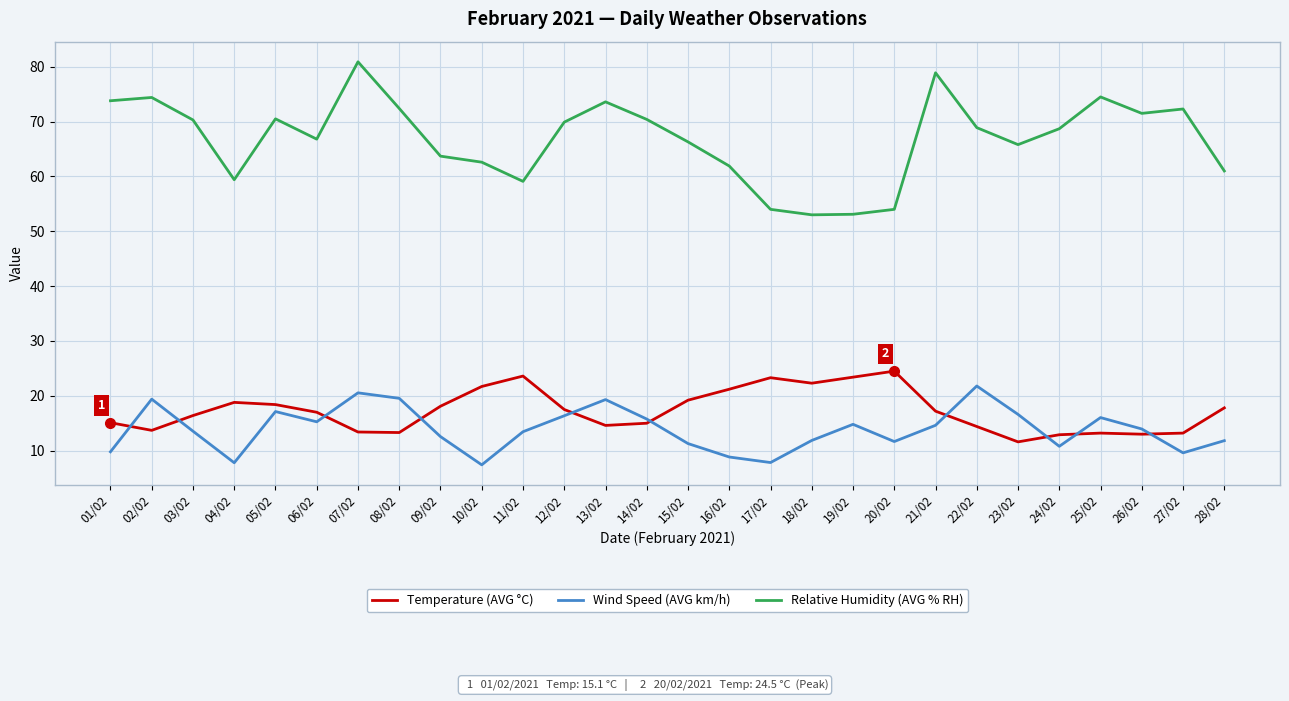

The value of Relative Humidity (AVG % RH) at 22/02 is 68.9. True or false?

True